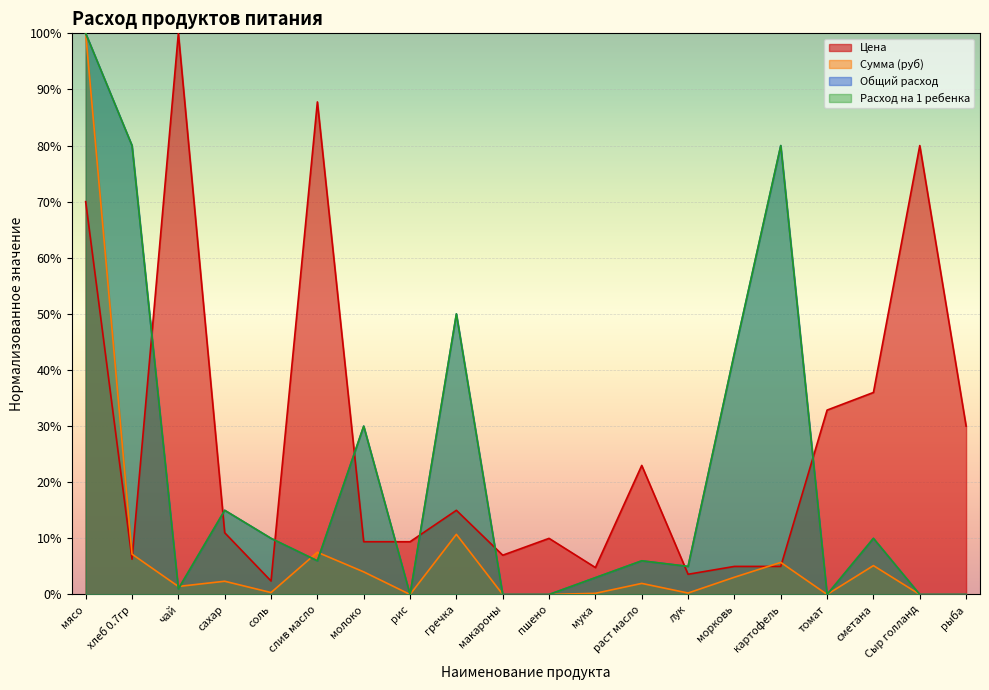

What is the highest value of the Расход на 1 ребенка series?

1.0